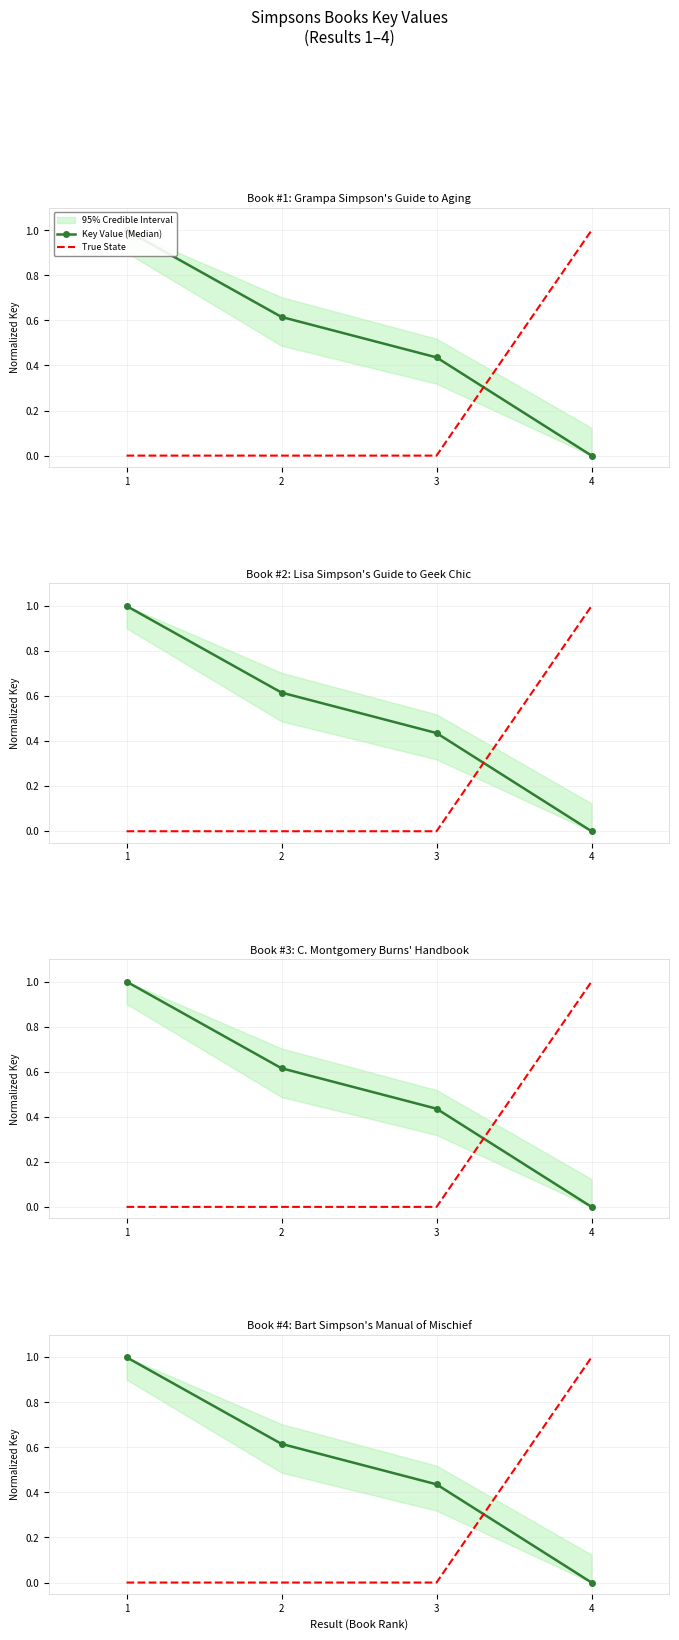

Reading right to left, what are all the values shown in this chart?

Key Value (Median): 0.0	0.4	0.6	1.0
True State: 1.0	0.0	0.0	0.0